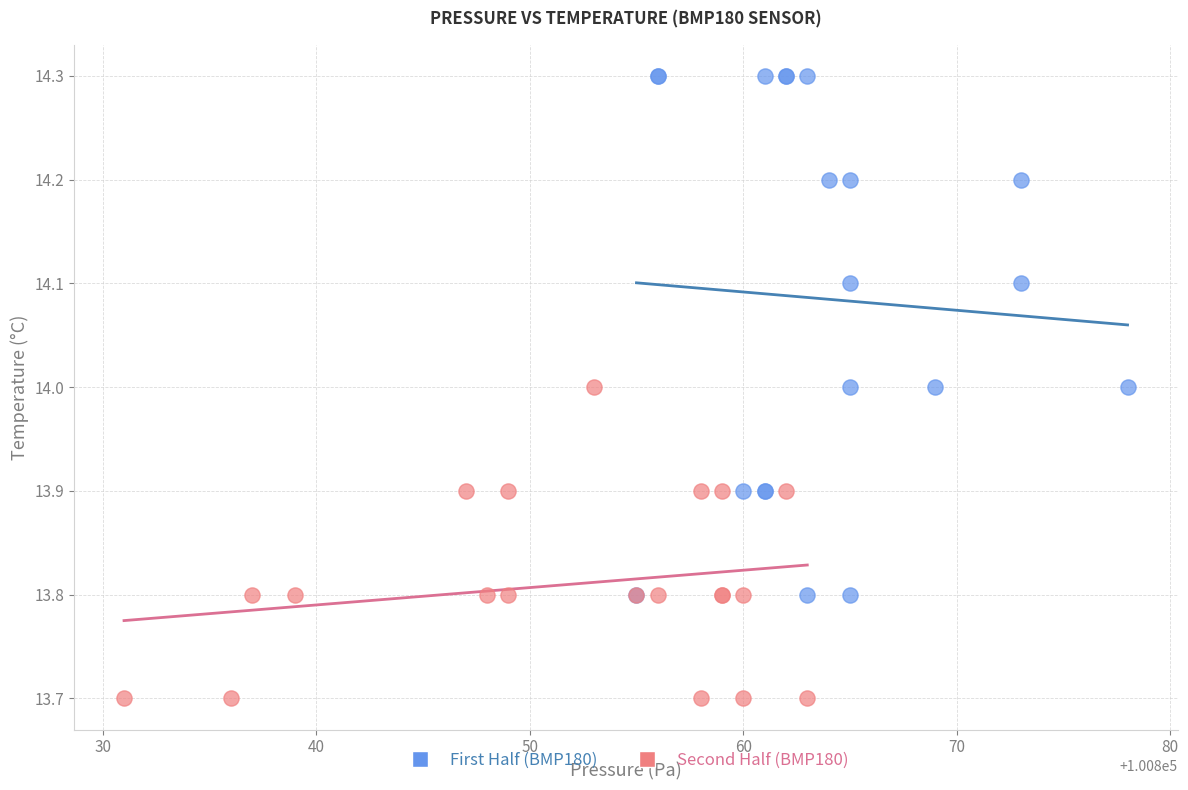

Which series has the largest Y range (max minus min)?

First Half (BMP180)